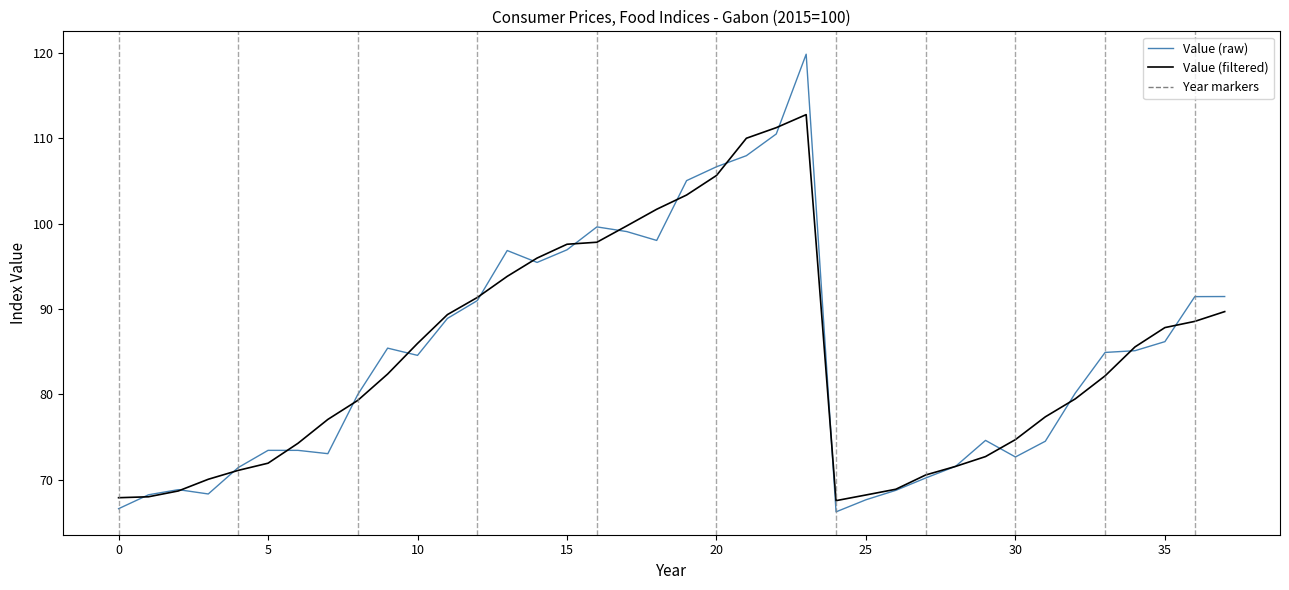

Which series has the widest spread of values?

Value (raw)